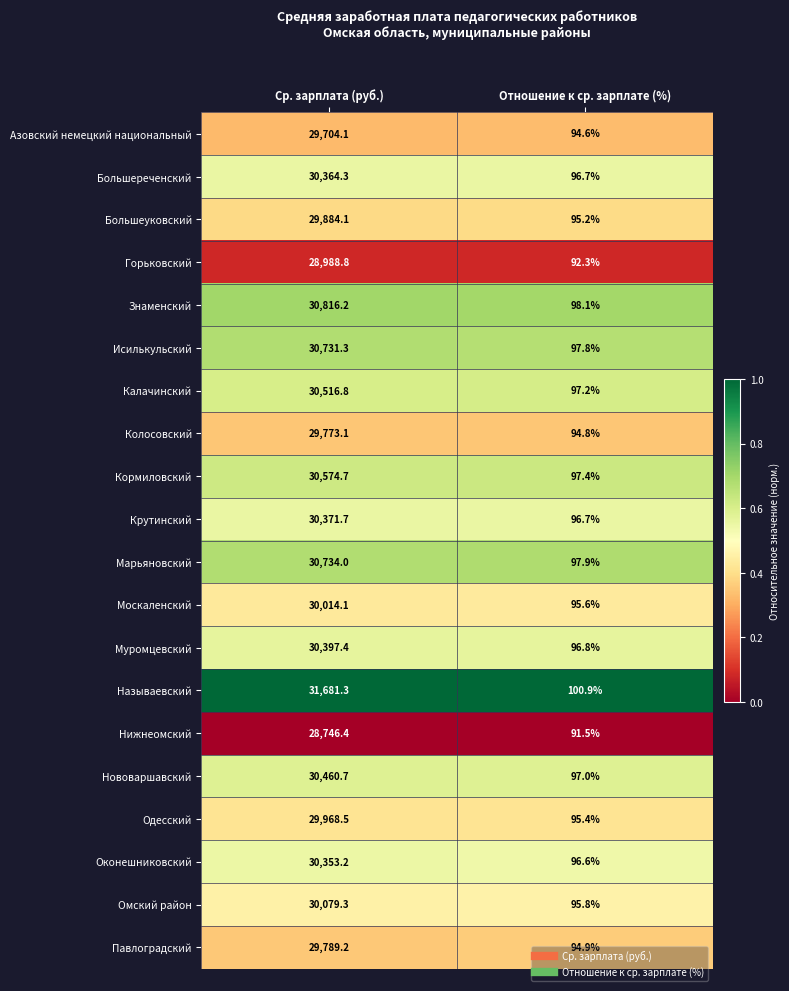

What is the spread (max minus min) of values at Отношение к ср. зарплате (%)?

9.4